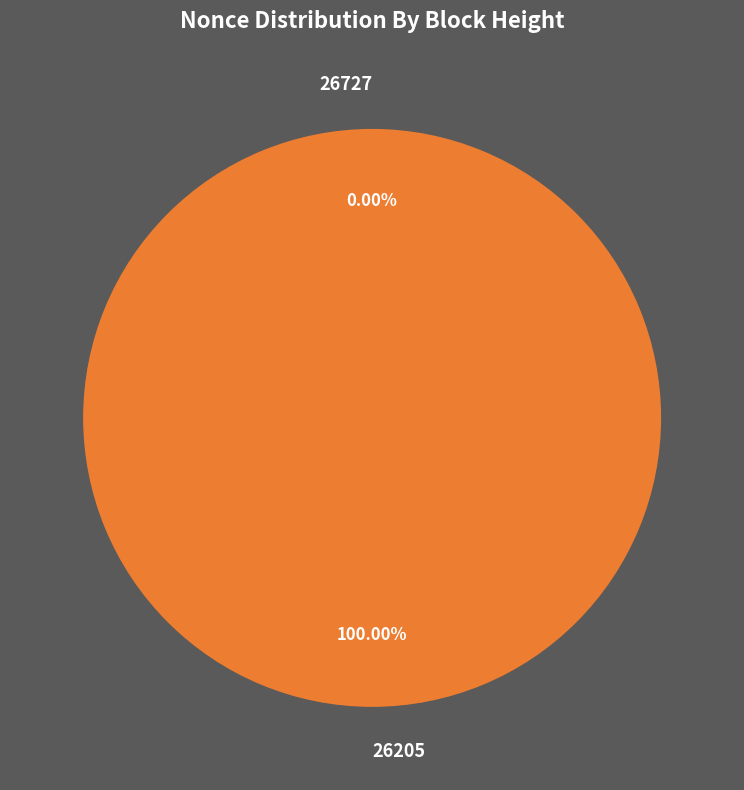

The 26205 slice represents 100% of the pie. True or false?

True